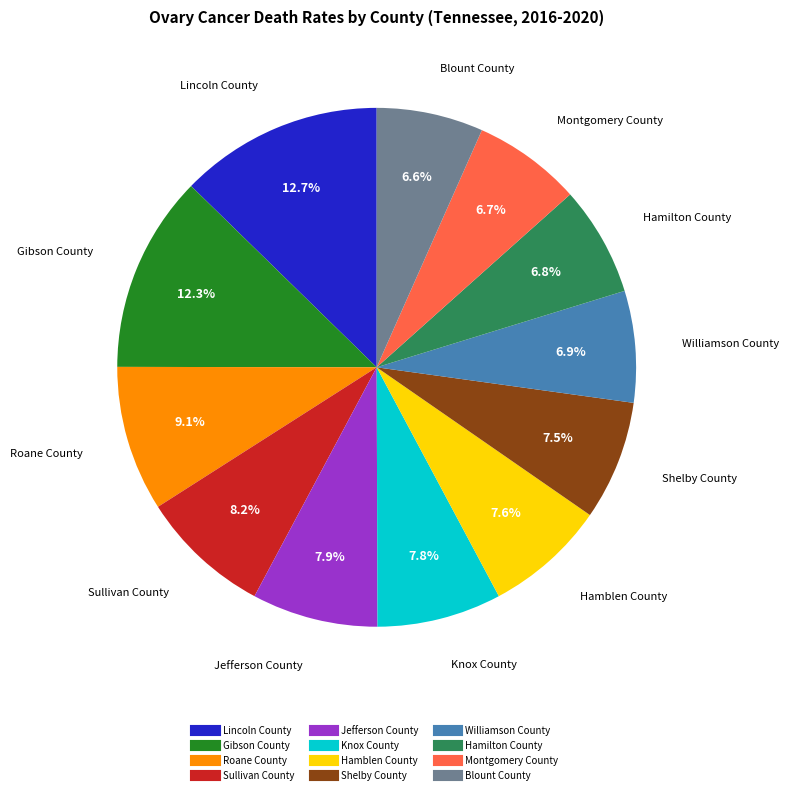

To the nearest percent, what is the difference between the largest and smallest slice percentages?

6%